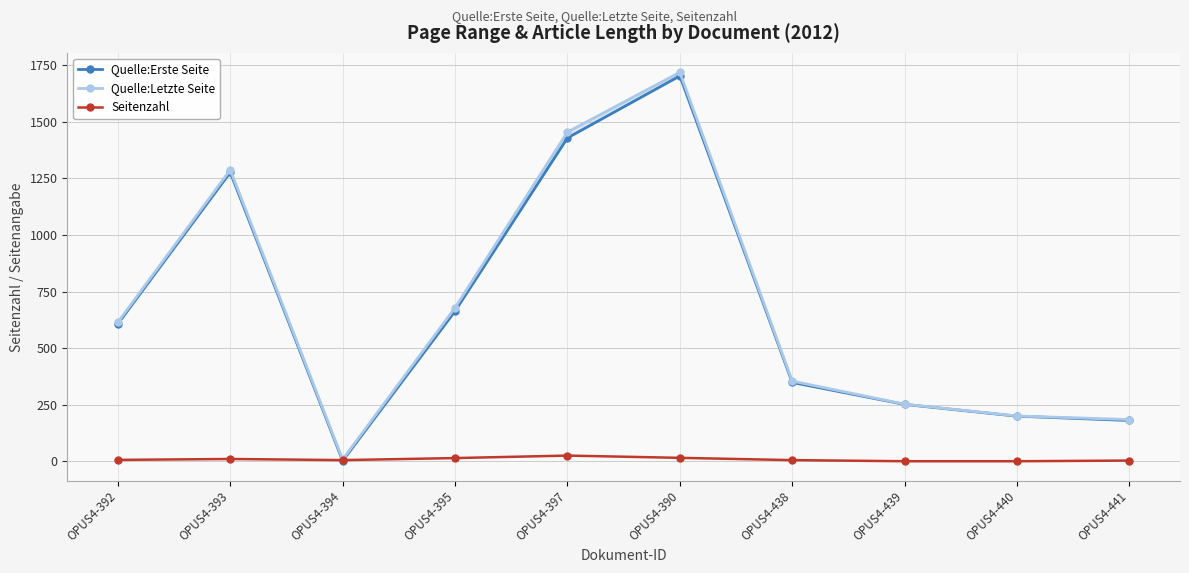

Rank the series by their maximum value, from lowest to highest.

Seitenzahl, Quelle:Erste Seite, Quelle:Letzte Seite